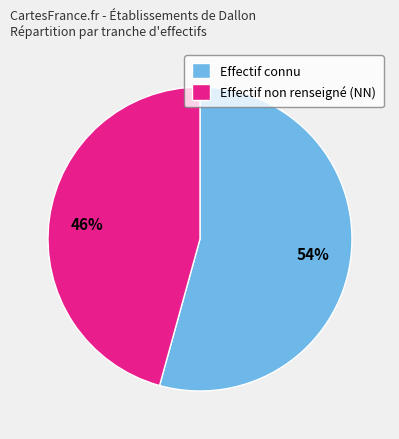

Which has a higher value, Effectif non renseigné (NN) or Effectif connu?

Effectif connu